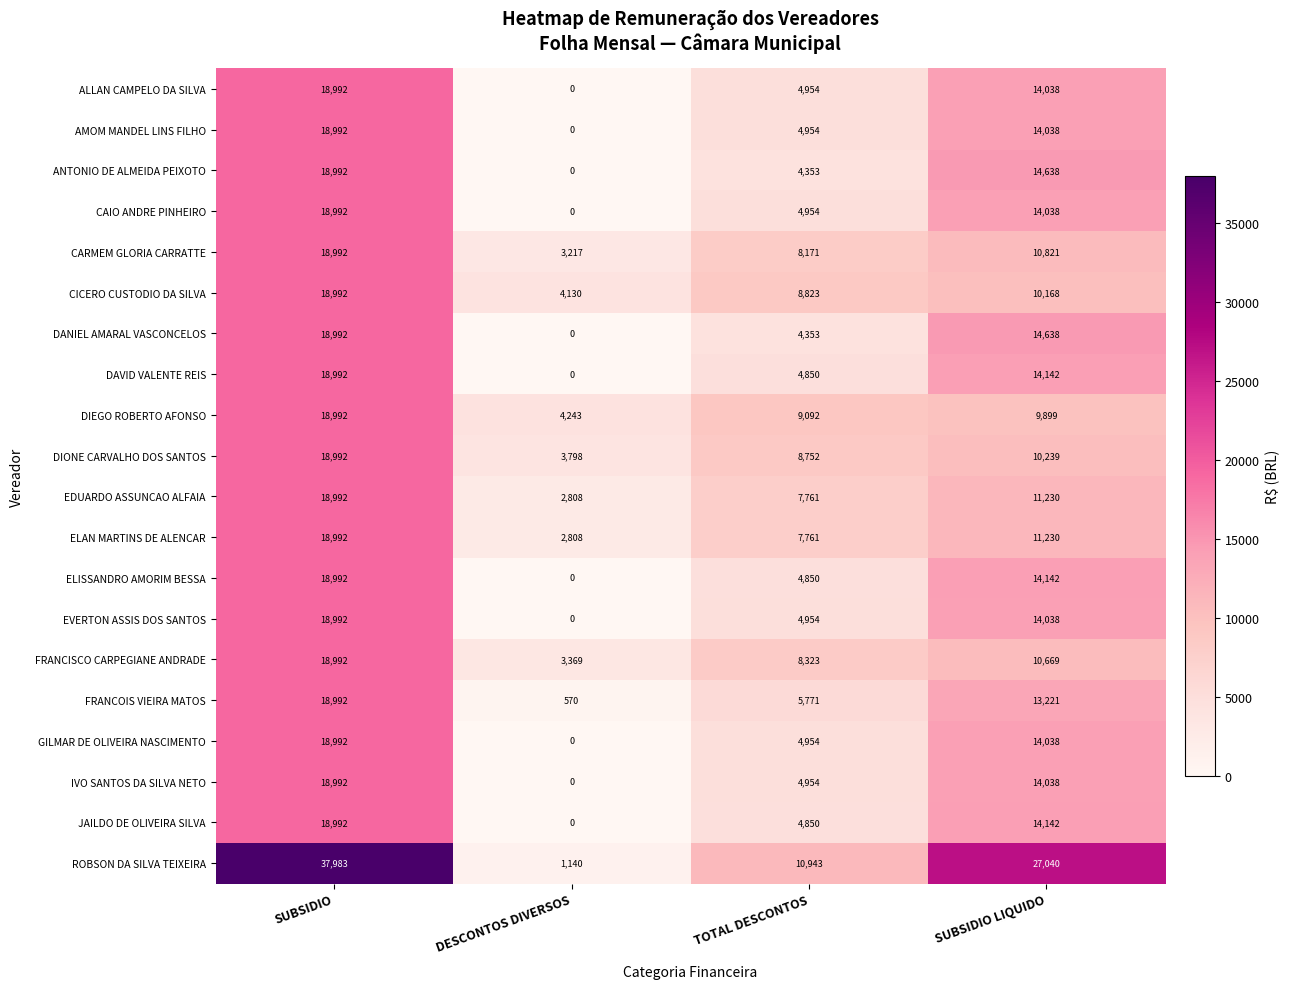

True or false: CAIO ANDRE PINHEIRO has a value of 4954 at TOTAL DESCONTOS.

True